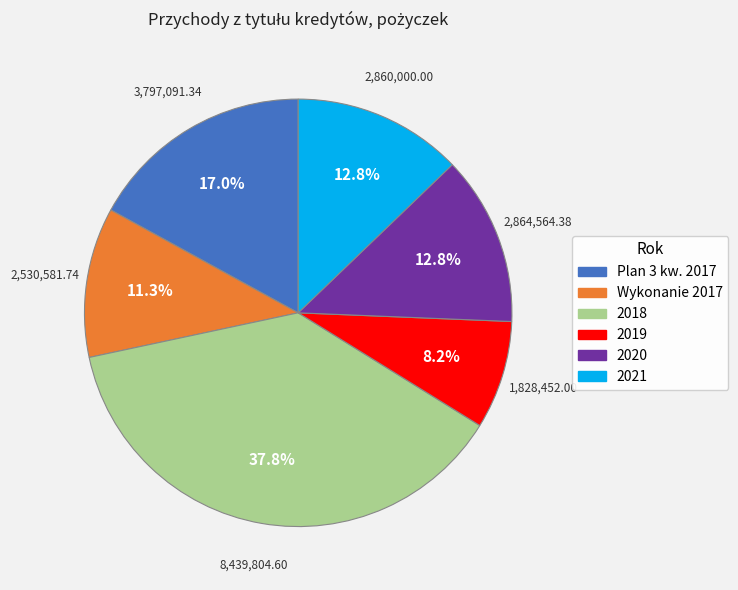

Count the number of slices in the pie.

6